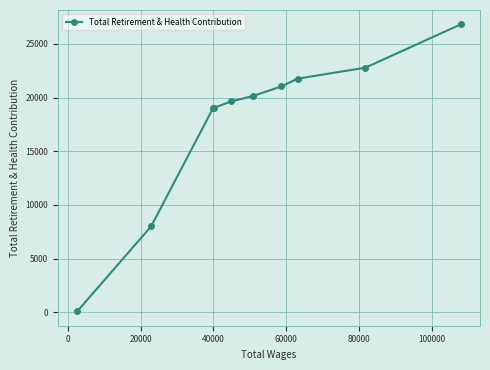

What is the greatest value displayed?

26830.5